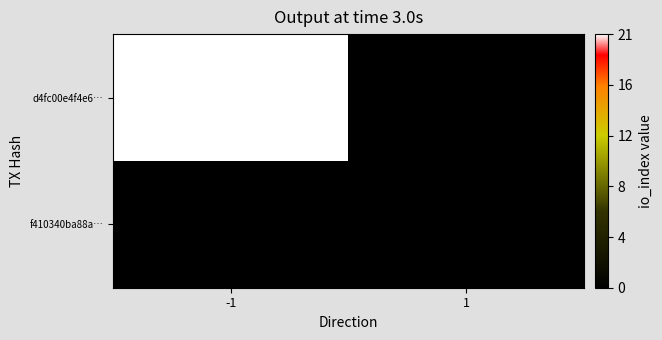

Reading left to right, extract all data points from this chart.

d4fc00e4f4e6…: -1=21	1=0
f410340ba88a…: -1=0	1=0